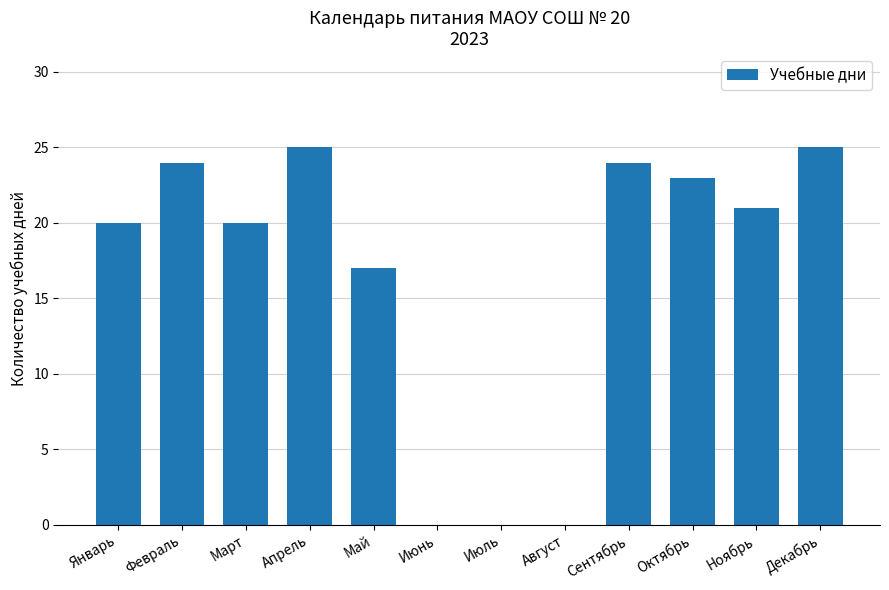

Is it true that the value at Декабрь is 25?

True